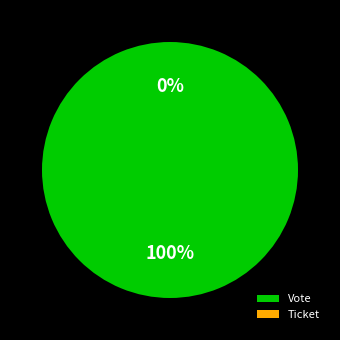

Combined, what portion of the pie is Ticket and Vote?

100.0%